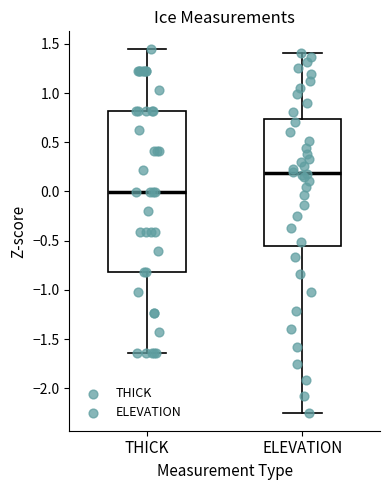

Reading left to right, read every box against the y-axis: the position of its median line, the range the box covers, and the ends of its whiskers. The values are not printed on the chart, so give them approximately, as read against the axis.

THICK: median 0.00, box -0.80 to 0.80, whiskers -1.65 to 1.45
ELEVATION: median 0.20, box -0.55 to 0.75, whiskers -2.25 to 1.40